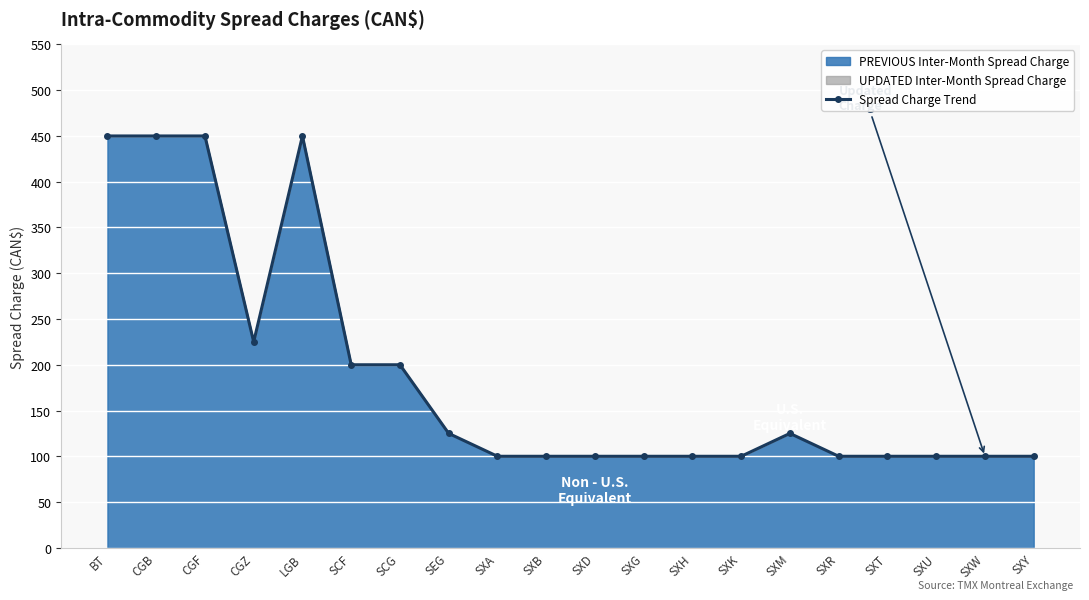

How many lines are shown in the chart?

1